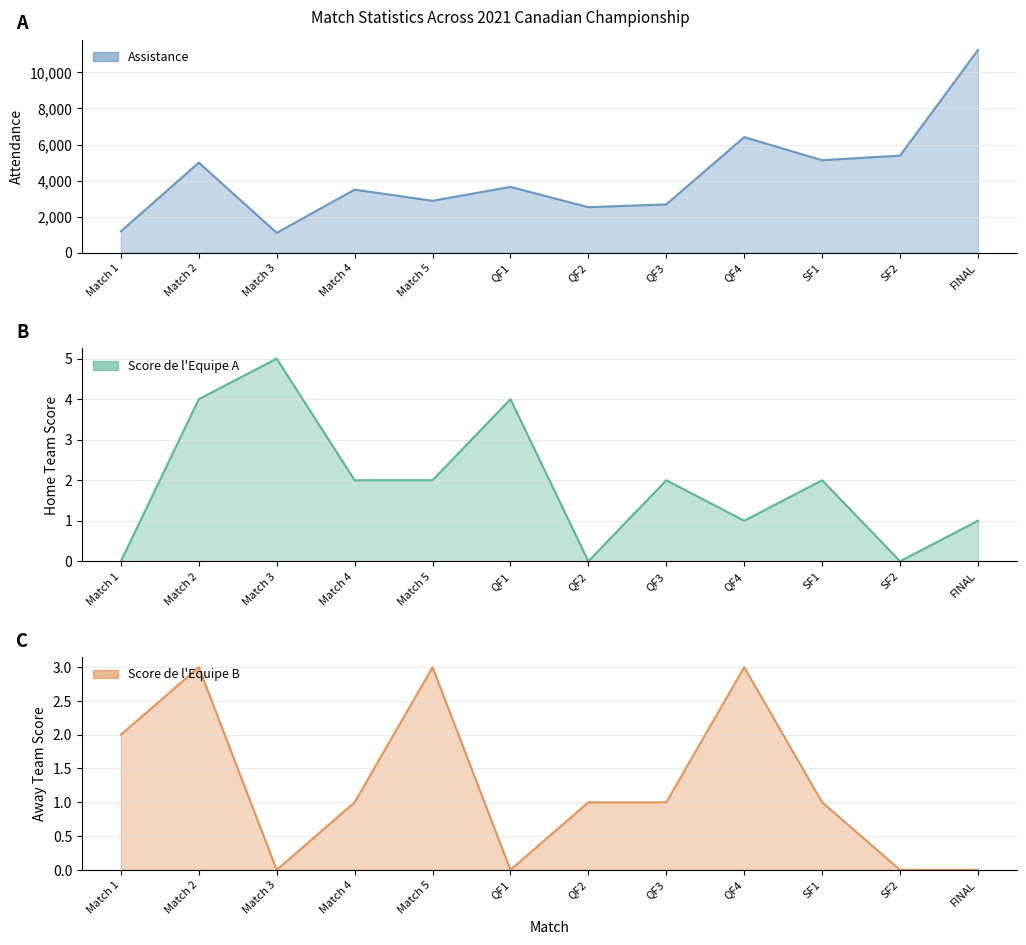

Does the chart have visible grid lines?

Yes